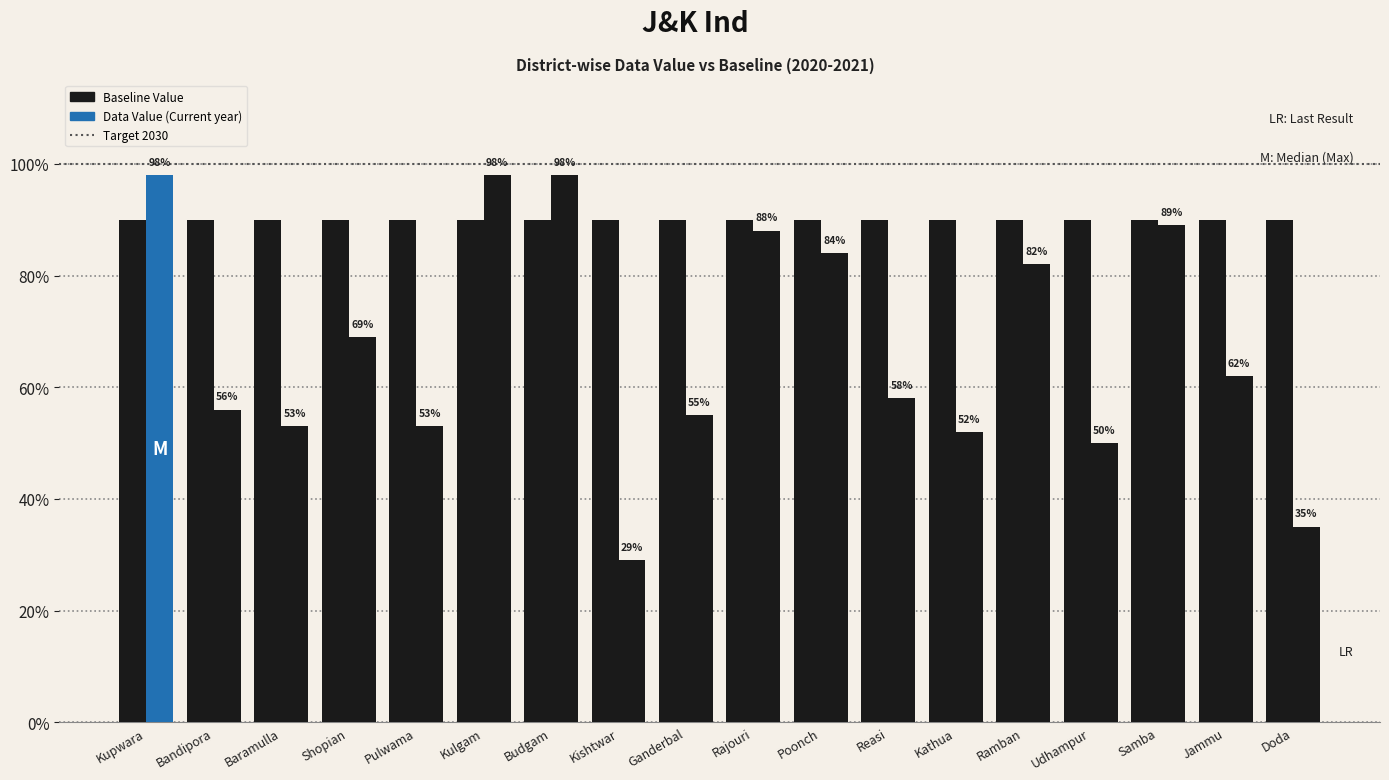

What is the spread (max minus min) of values at Baramulla?

37